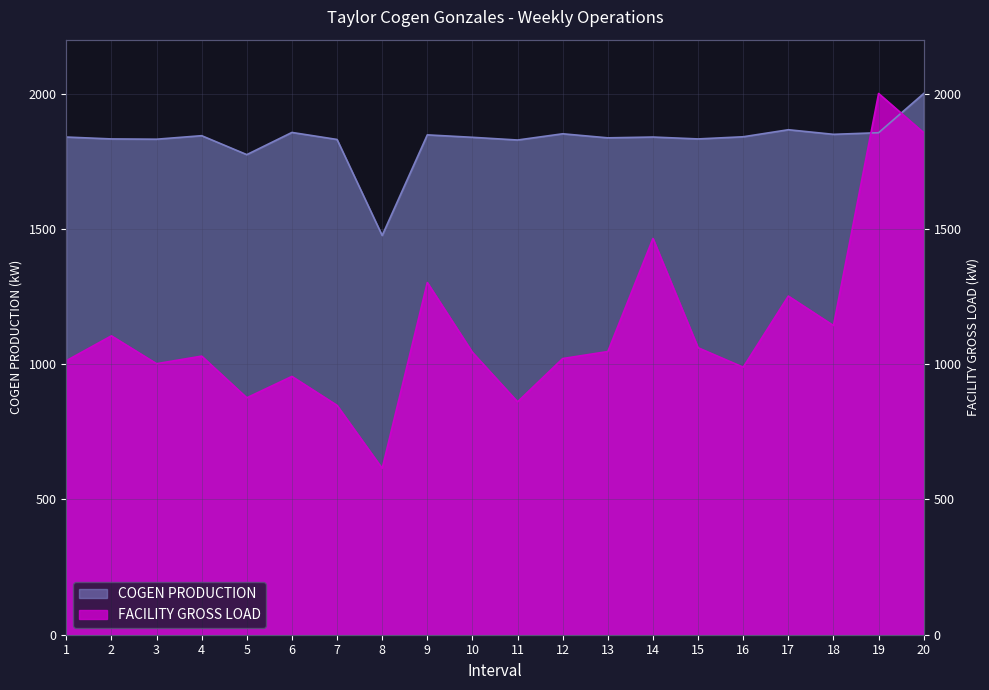

At which category does COGEN PRODUCTION reach its first local valley?

3